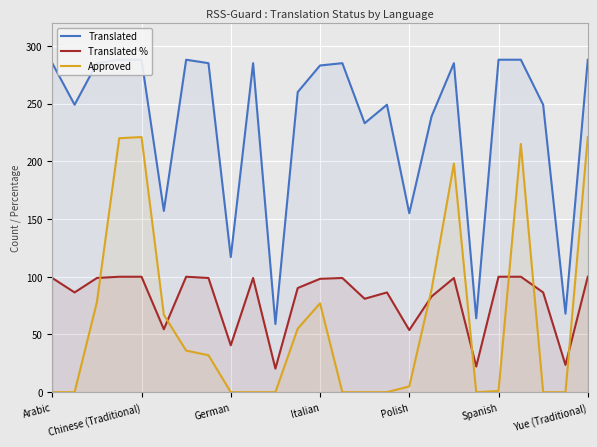

How many lines are shown in the chart?

3